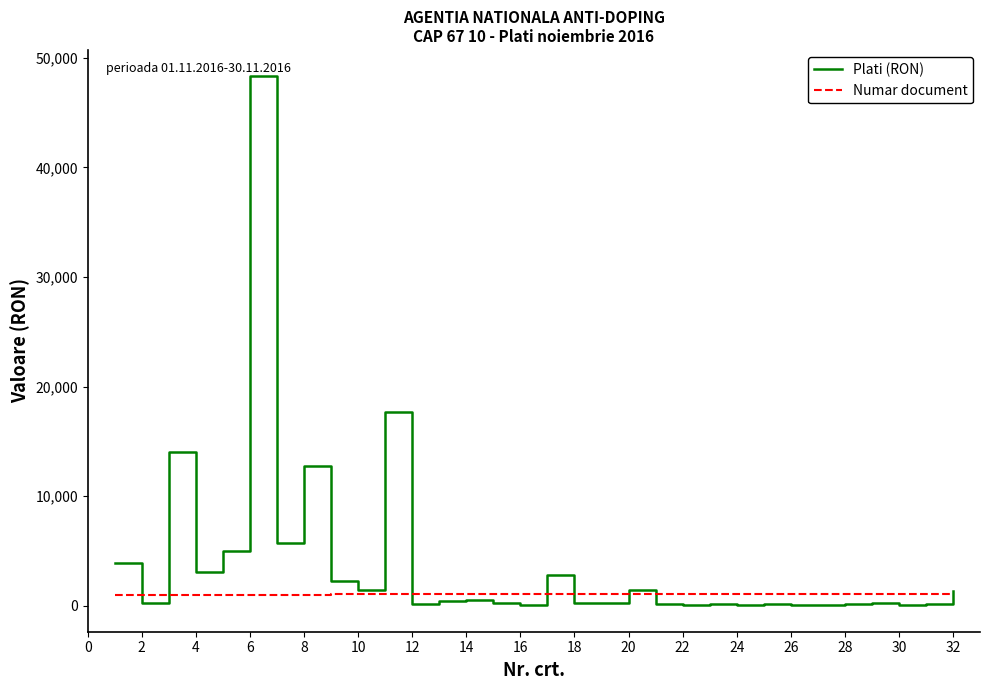

What is the highest value of the Numar document series?

1076.0